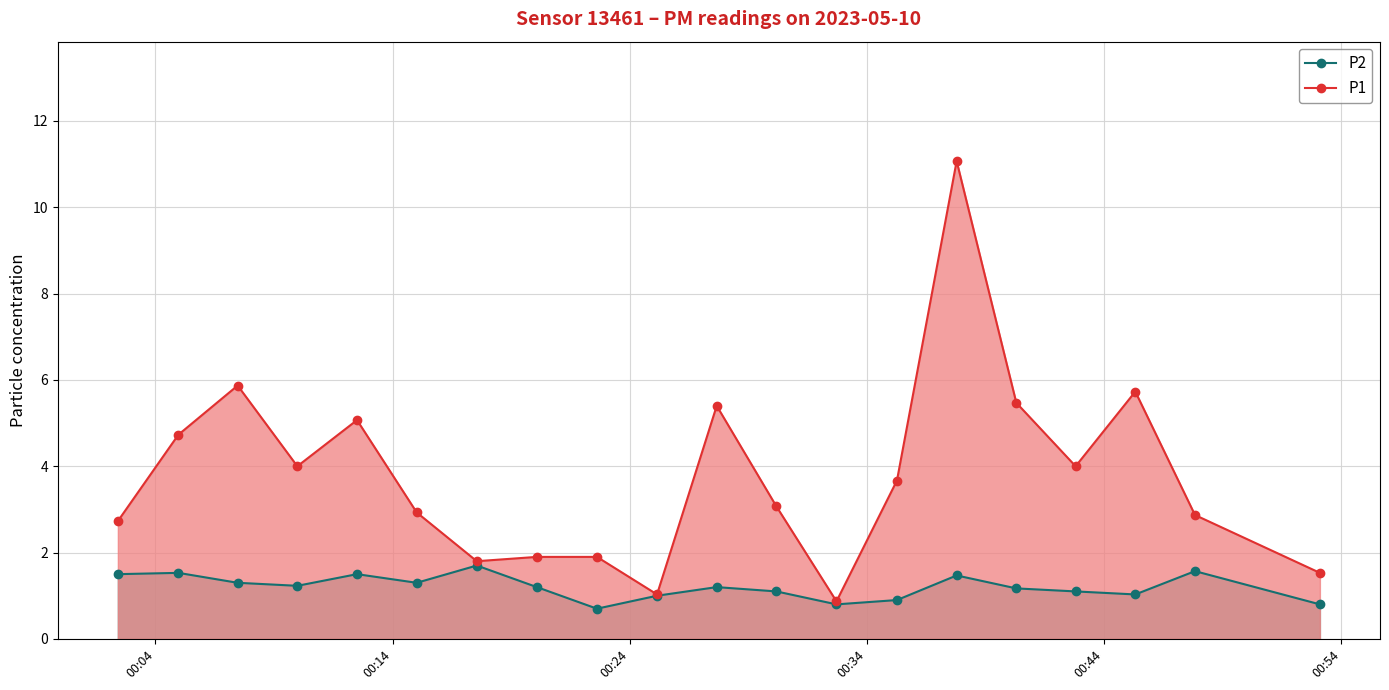

What is the minimum value for P2?

0.7